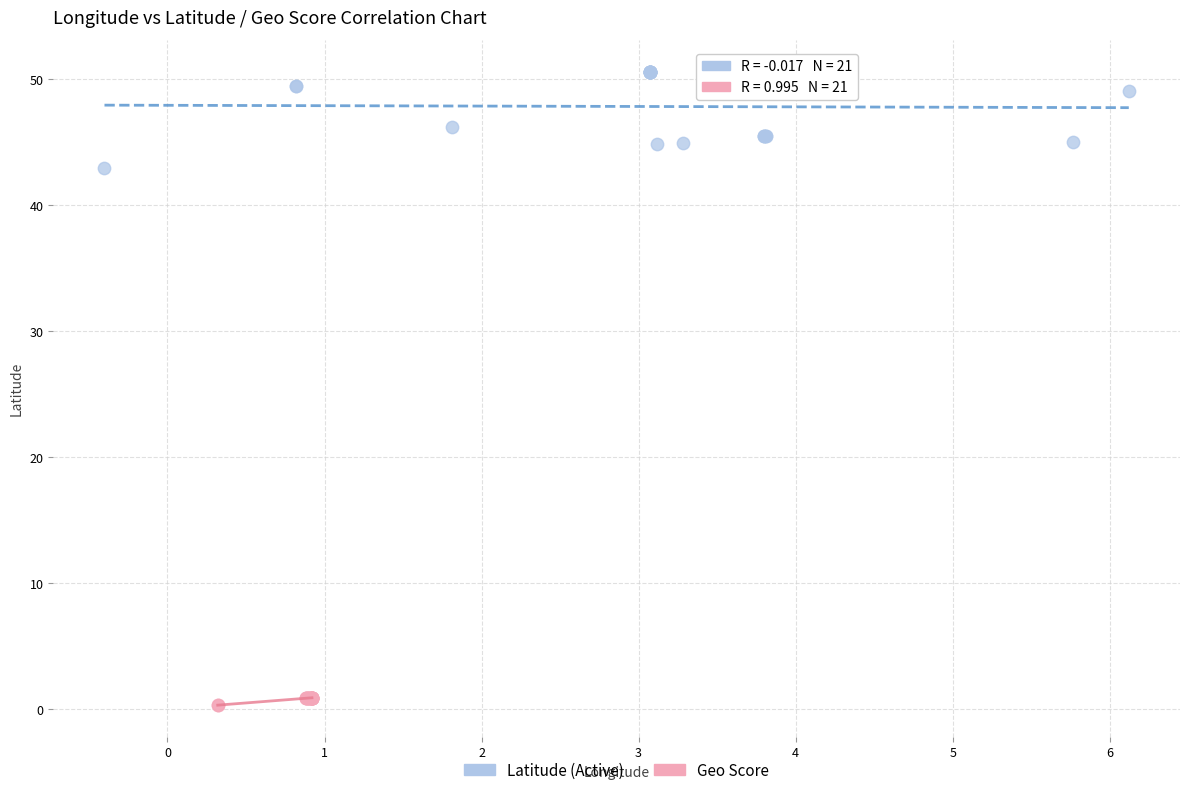

Which series has the widest spread of Y values?

Latitude (Active)